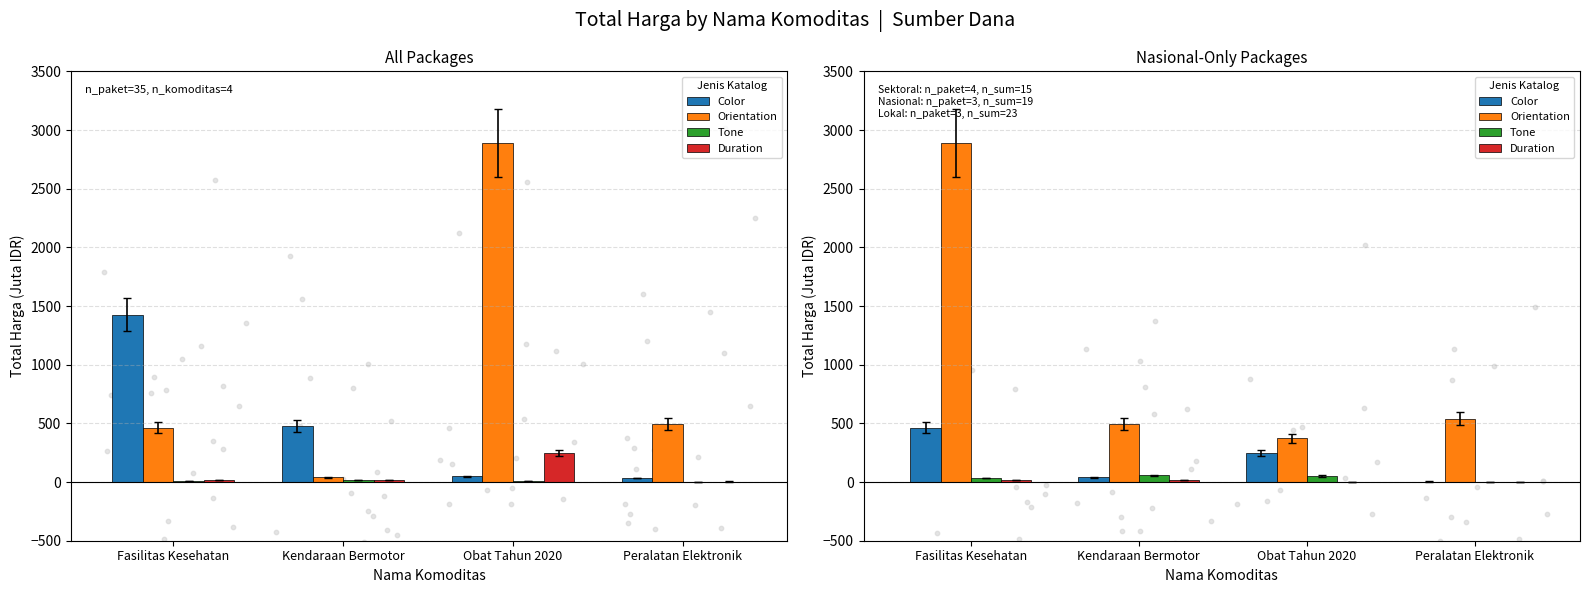

What is the total value across all series at Peralatan Elektronik?

545.4